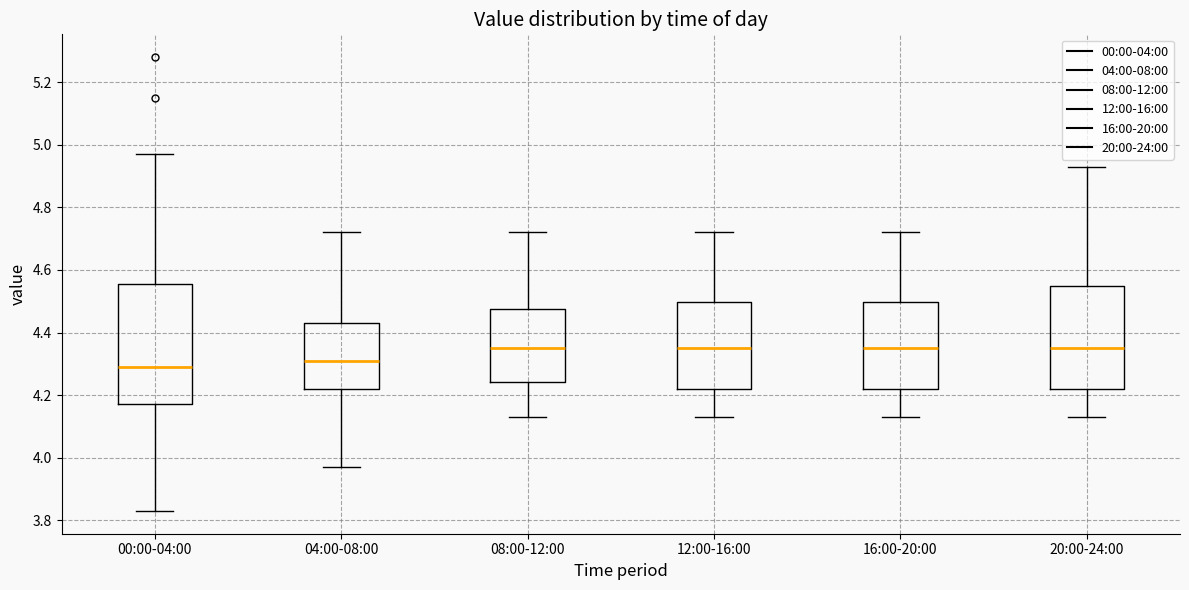

Which box is the tallest, from its lower edge to its upper edge?

00:00-04:00